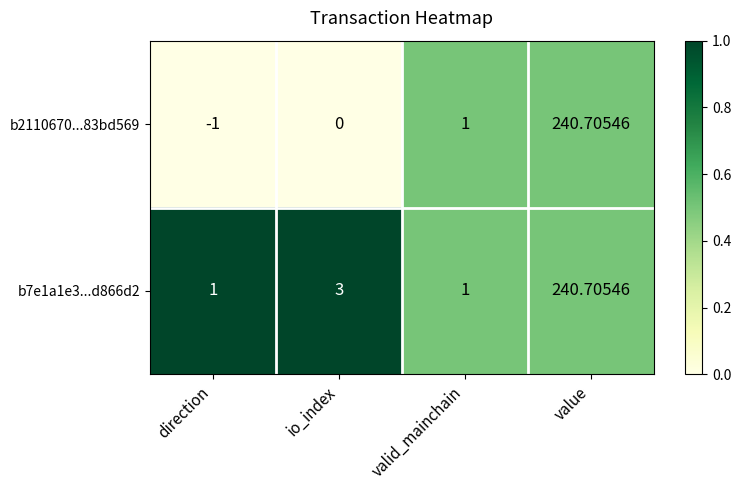

Where is b2110670...83bd569 nearest to the value 119?

valid_mainchain